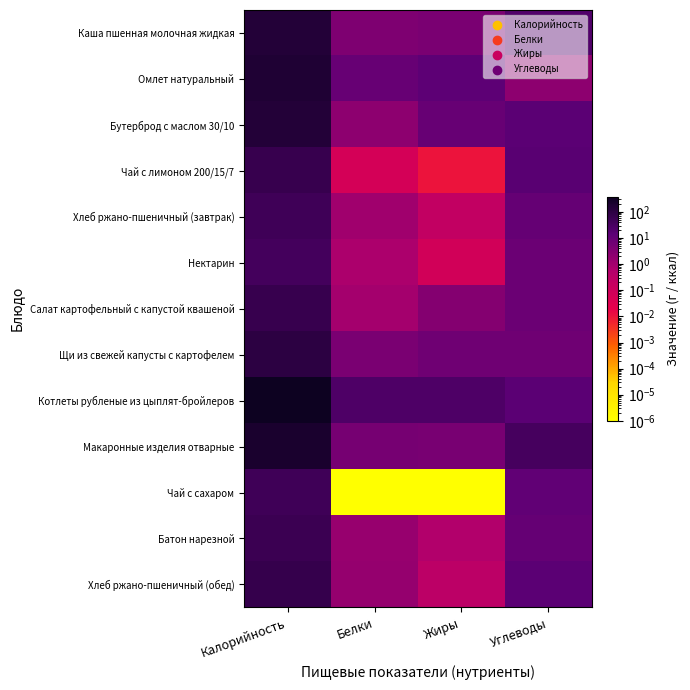

Reading left to right, extract all data points from this chart.

Каша пшенная молочная жидкая: Калорийность=144.1	Белки=3.8	Жиры=4.6	Углеводы=21.7
Омлет натуральный: Калорийность=170.7	Белки=9.0	Жиры=13.9	Углеводы=2.4
Бутерброд с маслом 30/10: Калорийность=153.0	Белки=2.4	Жиры=9.2	Углеводы=15.0
Чай с лимоном 200/15/7: Калорийность=61.6	Белки=0.1	Жиры=0.0	Углеводы=15.3
Хлеб ржано-пшеничный (завтрак): Калорийность=46.4	Белки=1.1	Жиры=0.2	Углеводы=9.9
Нектарин: Калорийность=36.0	Белки=0.7	Жиры=0.1	Углеводы=7.6
Салат картофельный с капустой квашеной: Калорийность=61.7	Белки=1.0	Жиры=3.2	Углеводы=7.7
Щи из свежей капусты с картофелем: Калорийность=97.7	Белки=4.5	Жиры=6.6	Углеводы=6.6
Котлеты рубленые из цыплят-бройлеров: Калорийность=388.8	Белки=25.5	Жиры=25.1	Углеводы=14.8
Макаронные изделия отварные: Калорийность=211.5	Белки=5.5	Жиры=5.0	Углеводы=34.9
Чай с сахаром: Калорийность=45.1	Белки=0.0	Жиры=0.0	Углеводы=11.3
Батон нарезной: Калорийность=52.4	Белки=1.5	Жиры=0.6	Углеводы=10.3
Хлеб ржано-пшеничный (обед): Калорийность=69.6	Белки=1.7	Жиры=0.3	Углеводы=14.8